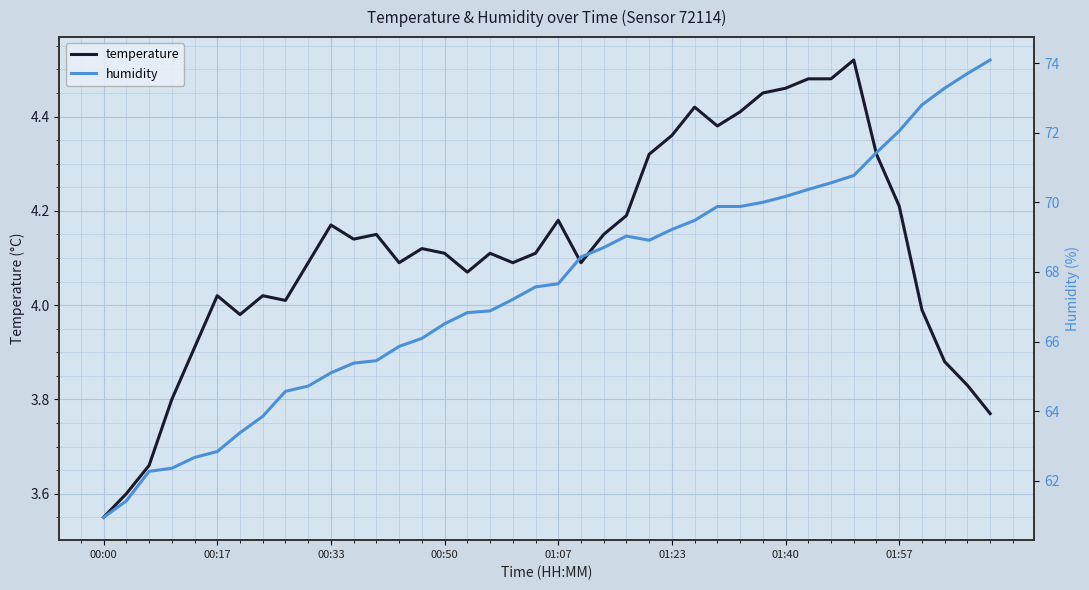

What are all the series names shown in the legend?

temperature, humidity